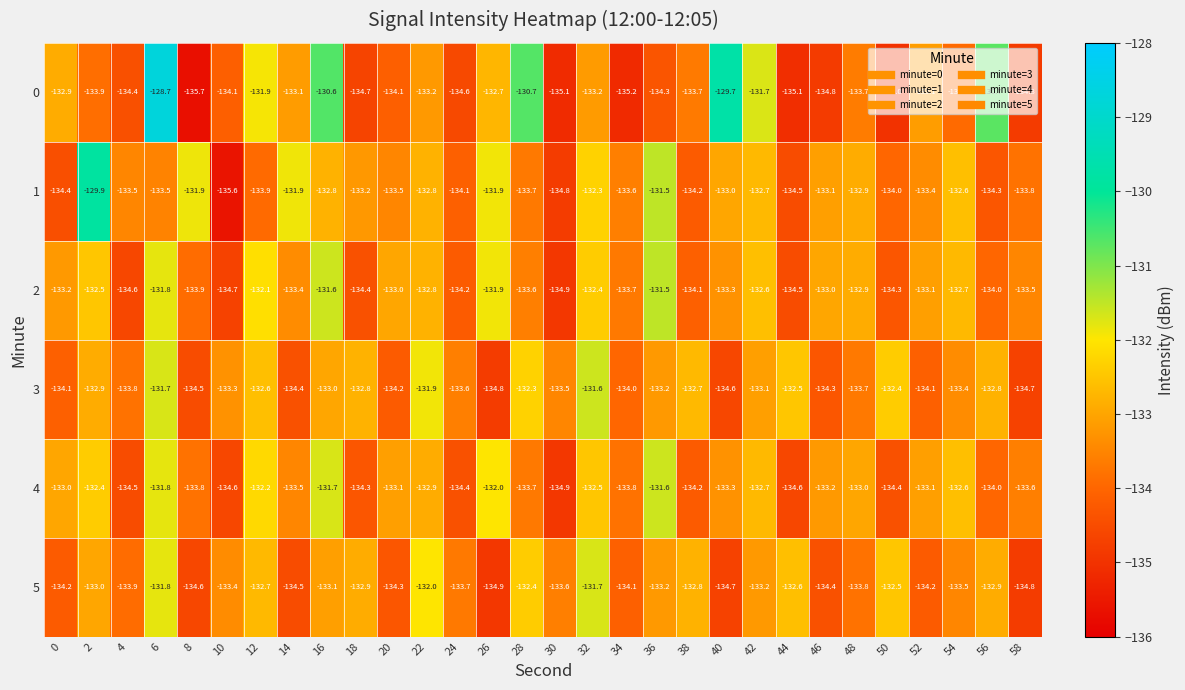

Read the 0 value at 56.

-130.7